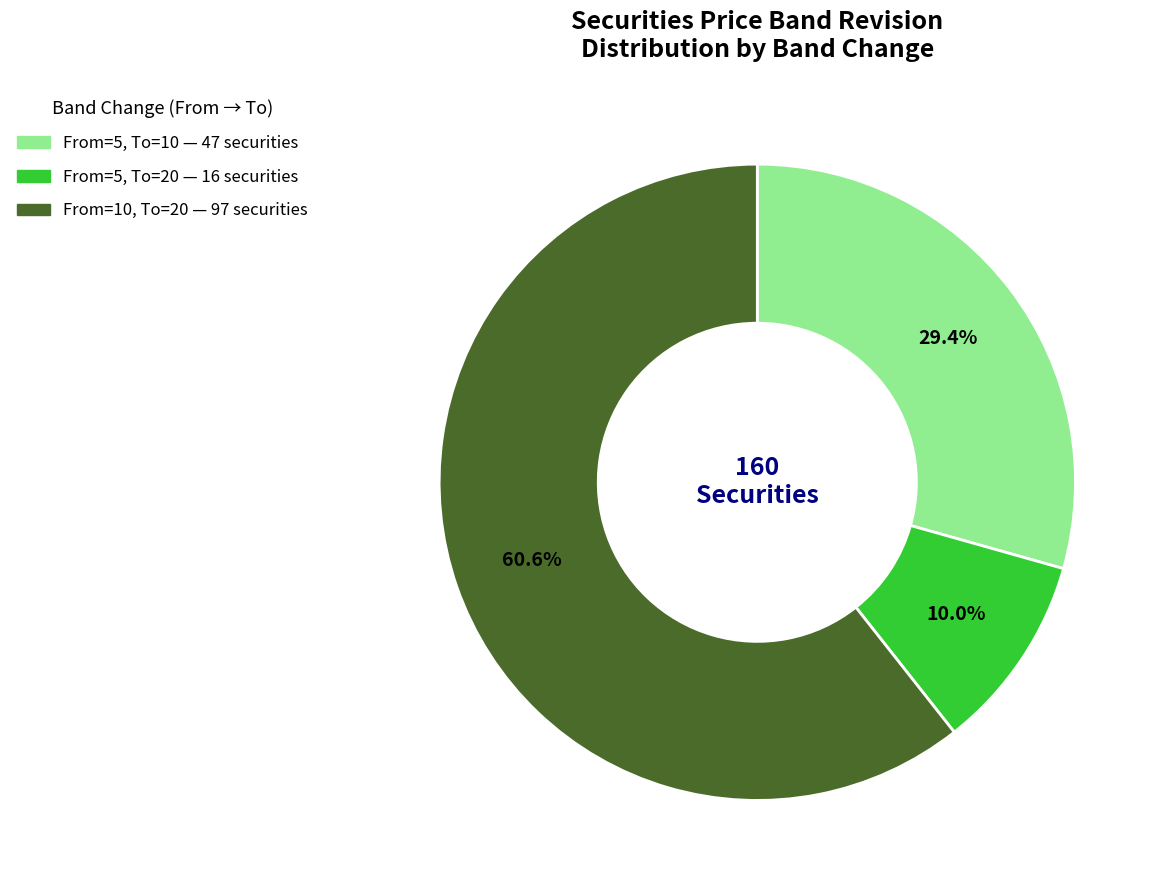

Does From=10, To=20 account for over 50% of the chart?

Yes